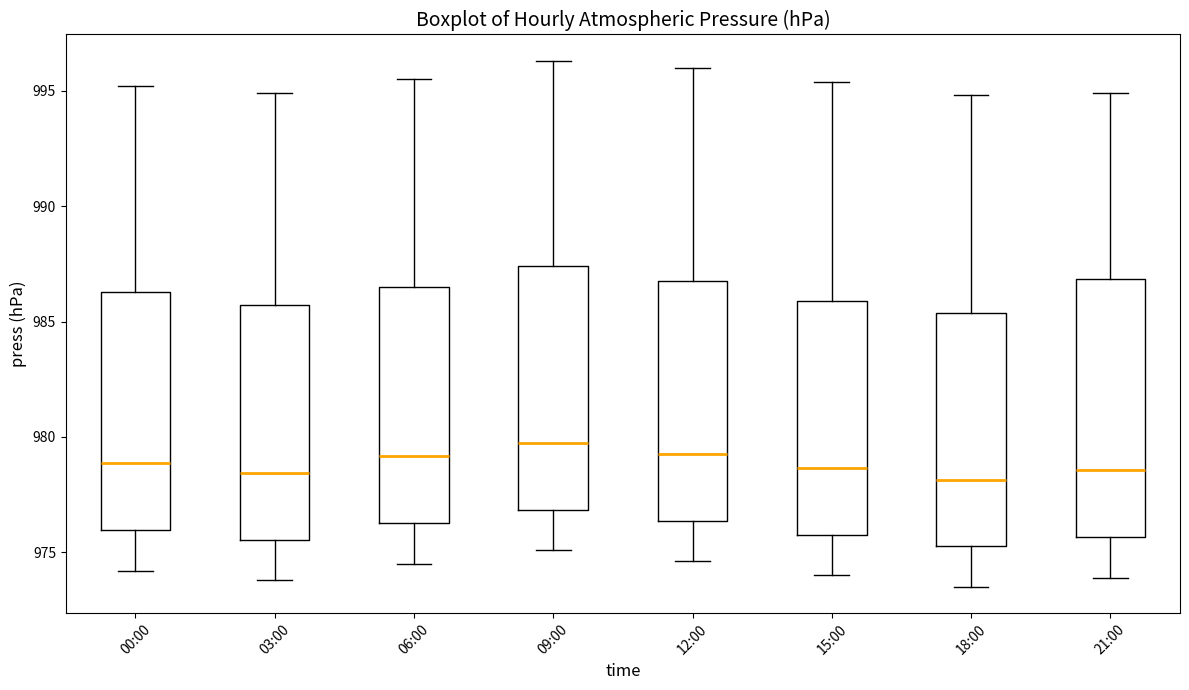

Where does the lower whisker of the box for 06:00 end on the y-axis? The values are not printed on the chart, so give them approximately, as read against the axis.

974.5